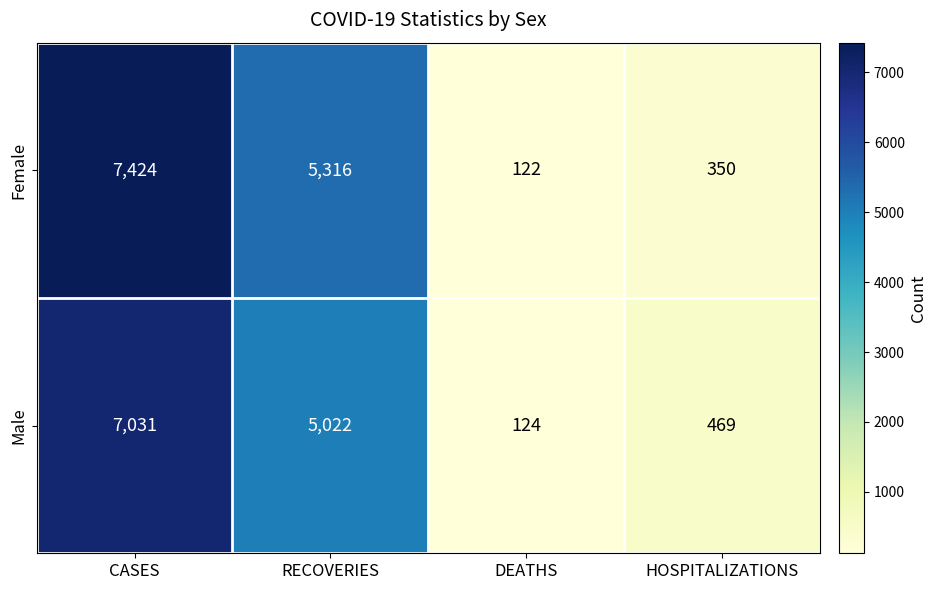

What is the difference between the highest and lowest values at DEATHS?

2